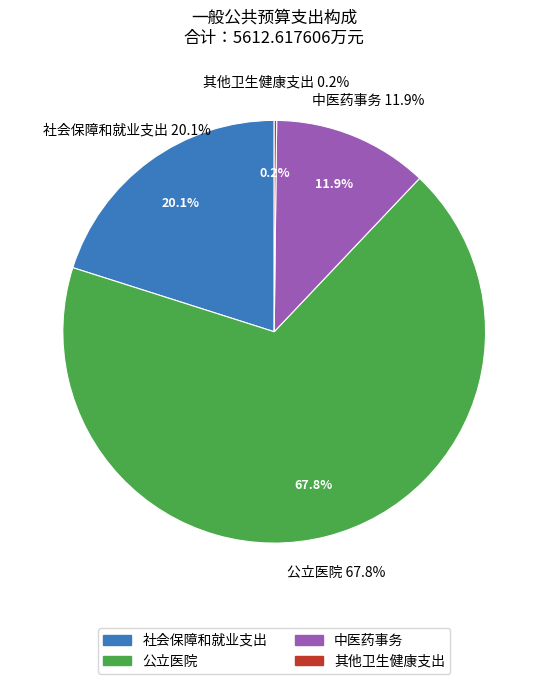

The 公立医院 slice represents 54% of the pie. True or false?

False